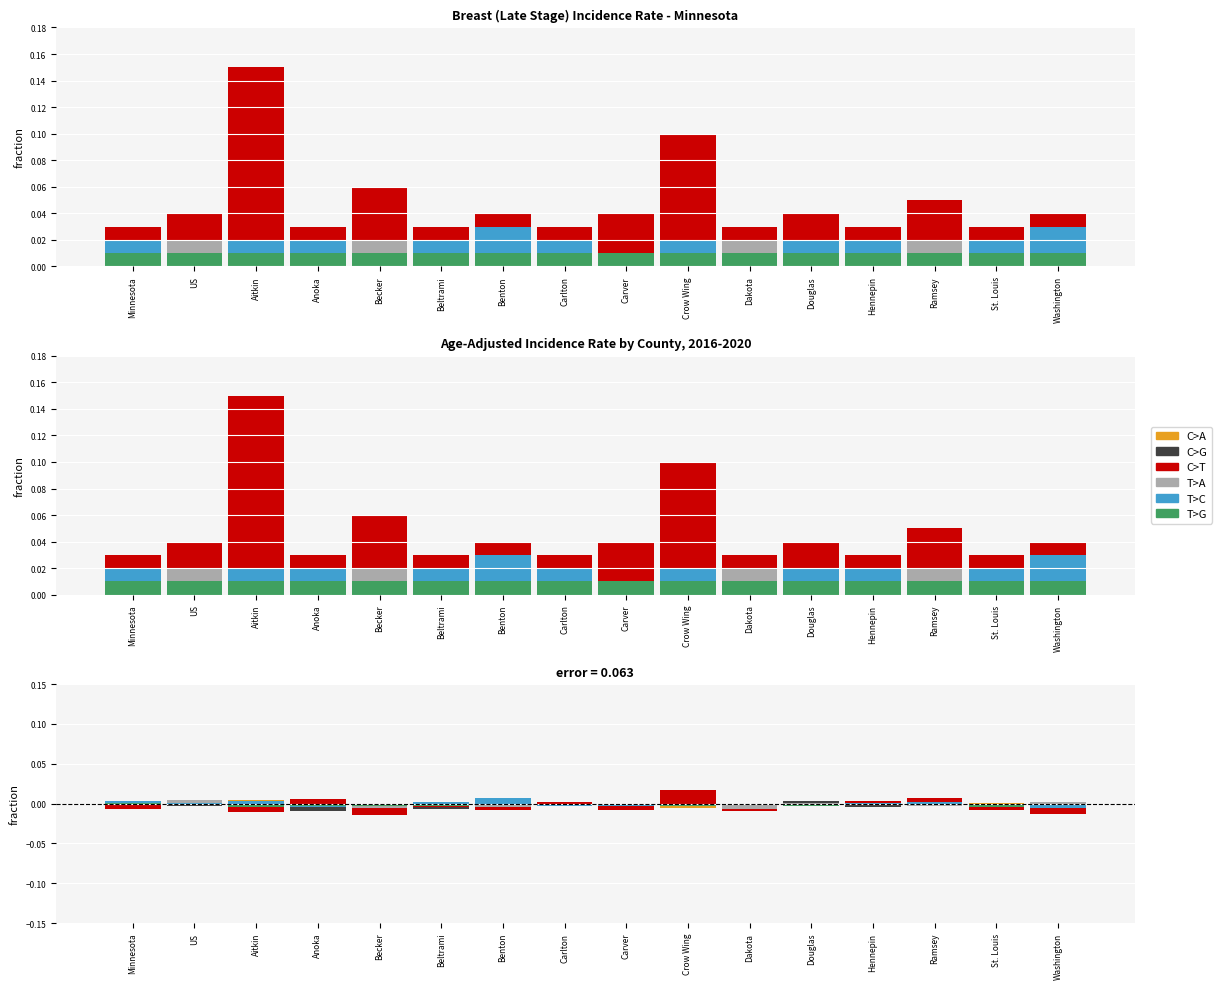

Which category has the highest value in the C>T series?

Crow Wing